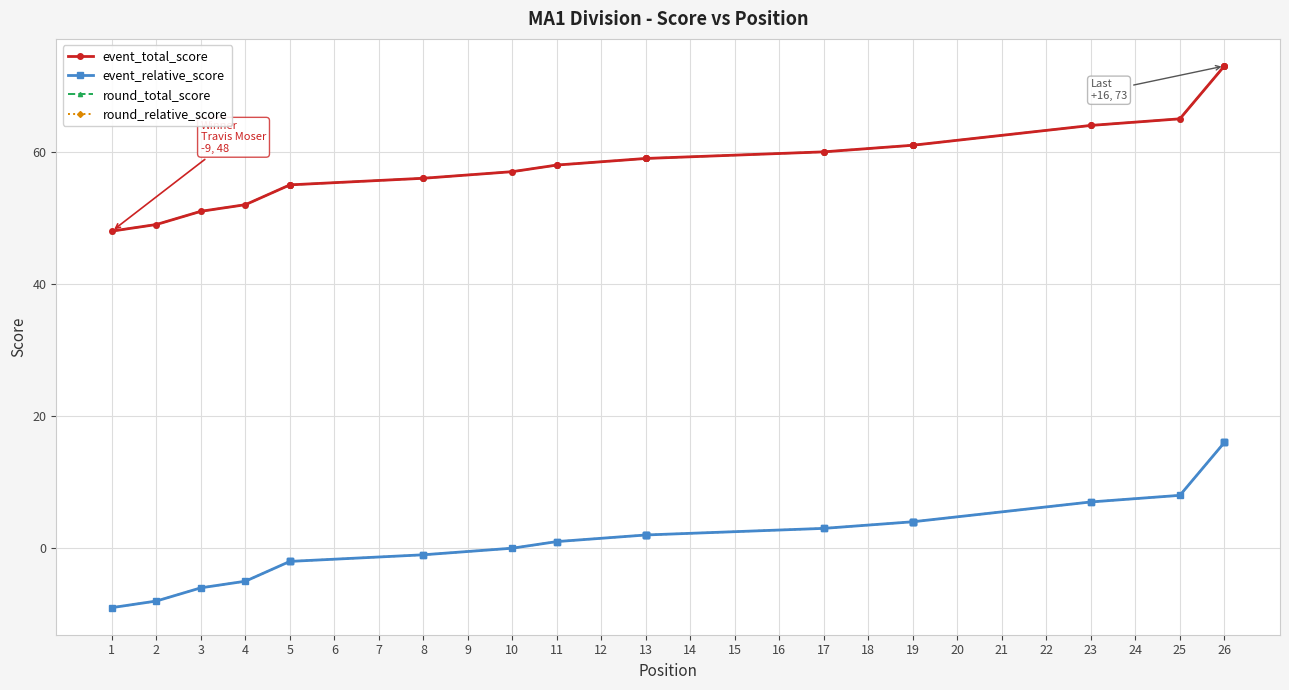

Is the value of event_total_score at 17 greater than the value of round_total_score at 19?

No